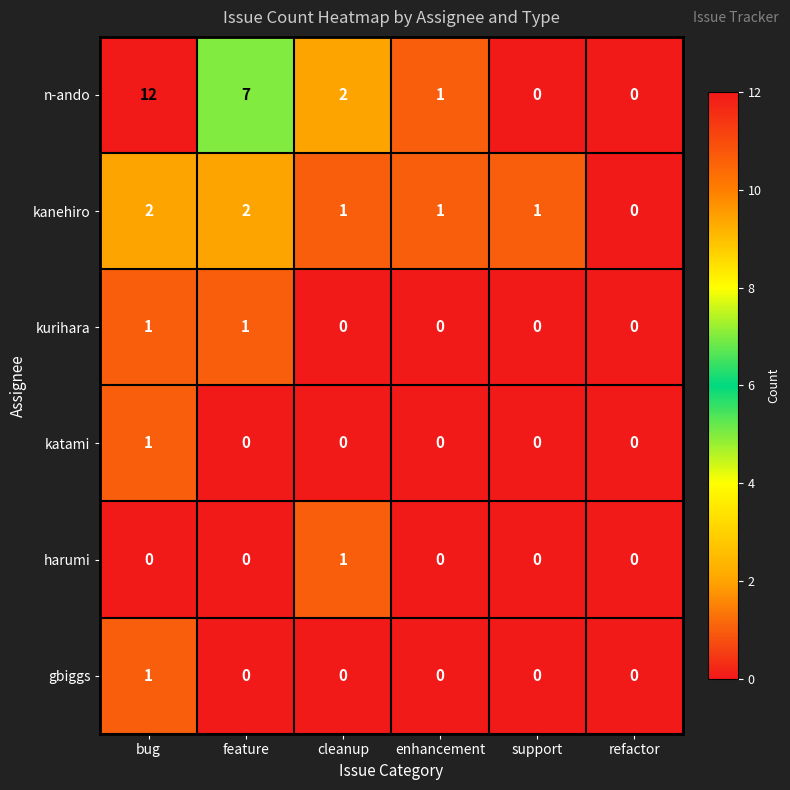

What is the maximum value shown in the chart?

12